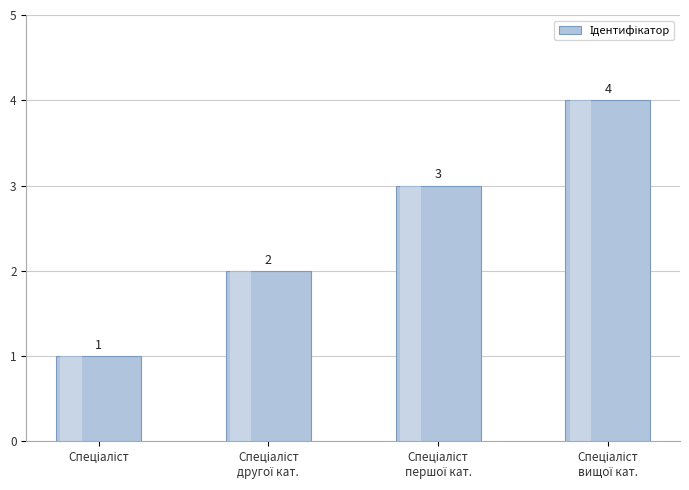

How many values are between 2 and 4?

3